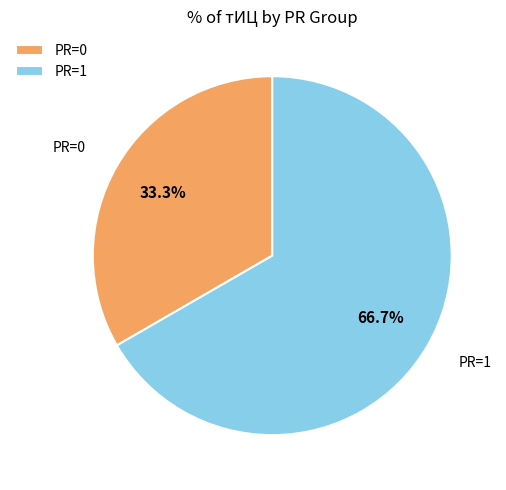

Count the number of slices in the pie.

2